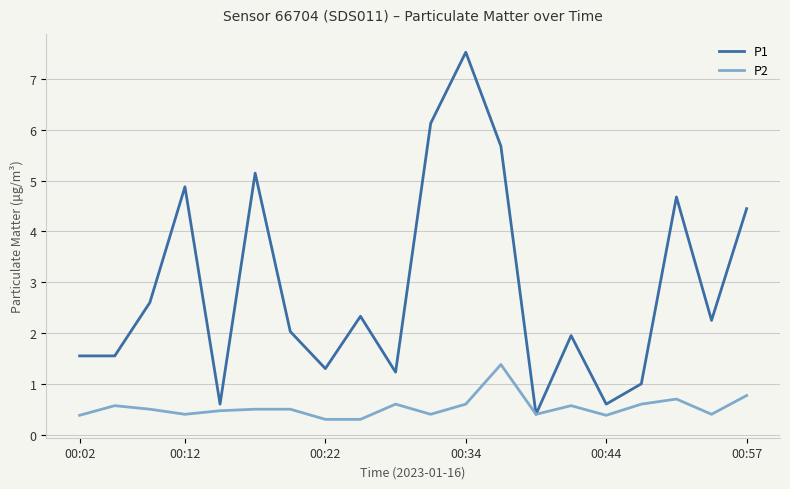

List the series in order of their overall mean, highest first.

P1, P2